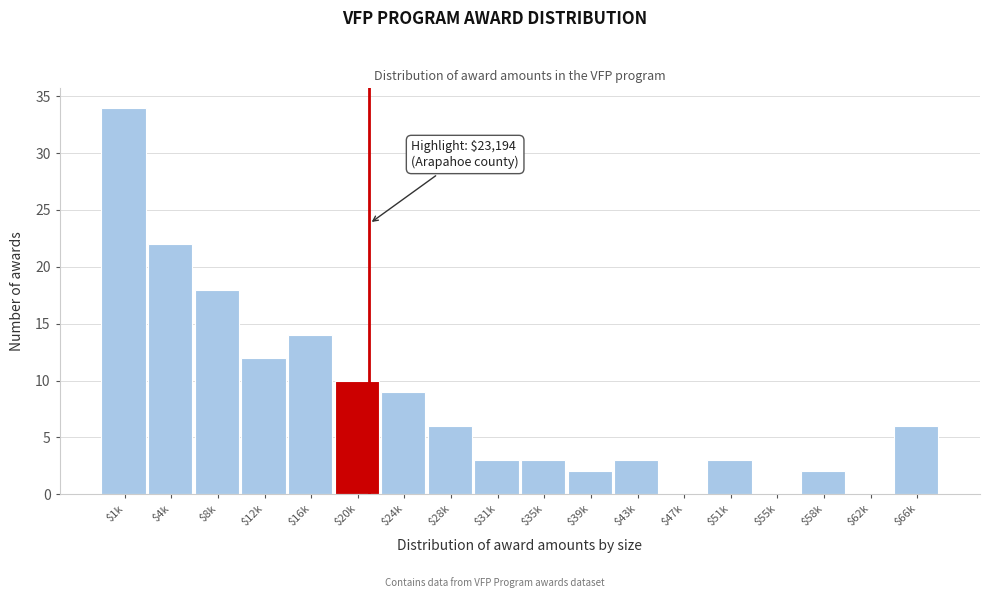

The value at $12k is 12. True or false?

True